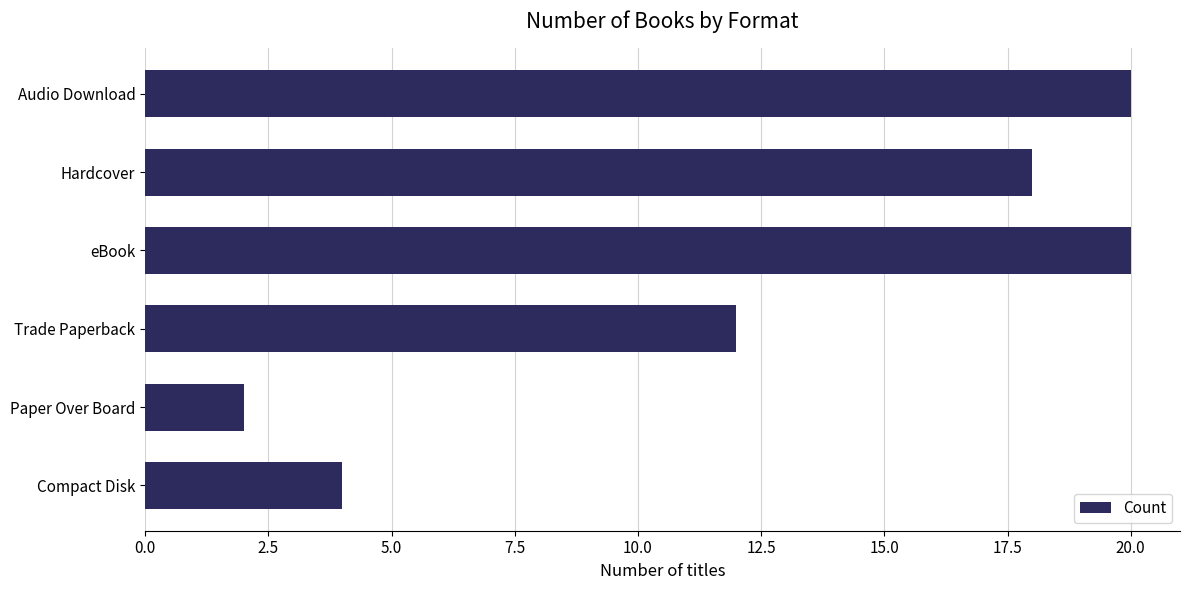

Where is the data nearest to the value 11?

Trade Paperback